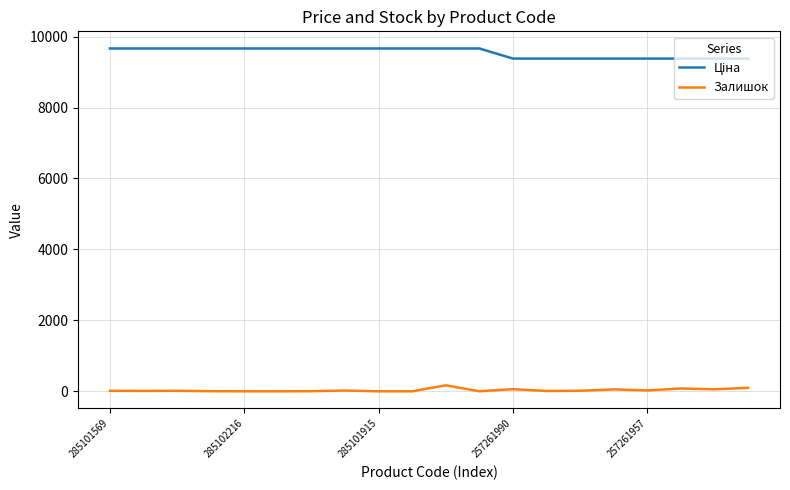

What is the maximum value shown in the chart?

9664.7